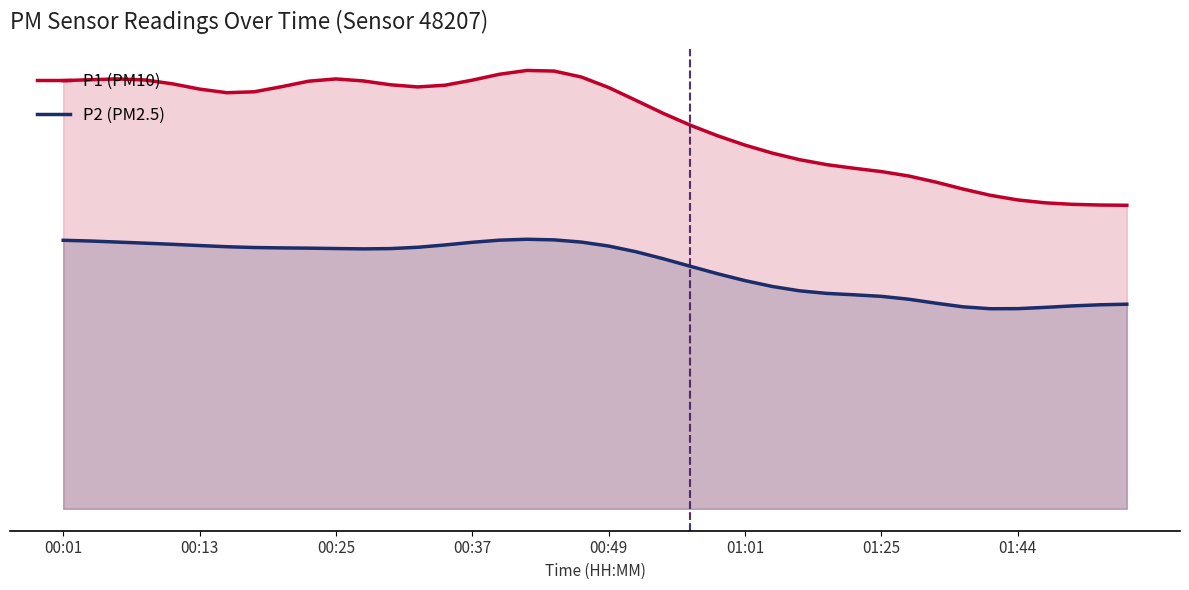

What are all the series names shown in the legend?

P1 (PM10), P2 (PM2.5)